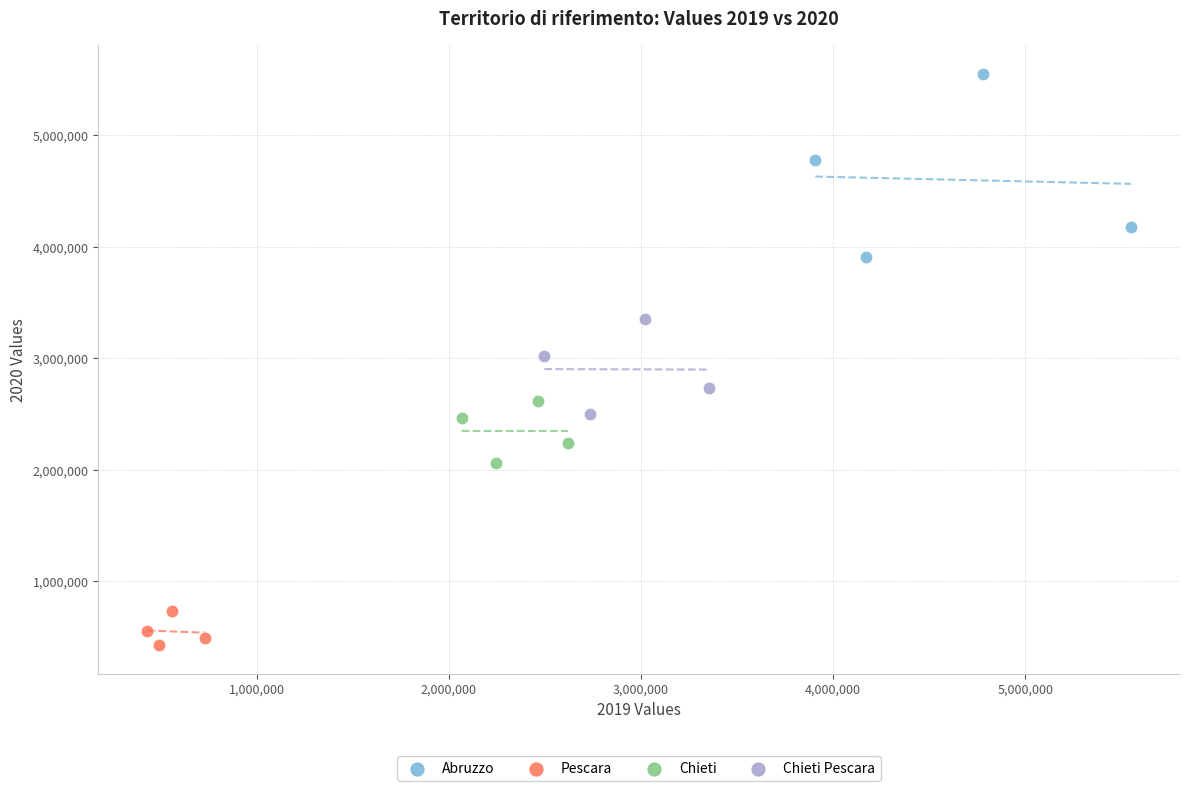

Which series reaches the minimum Y coordinate?

Pescara